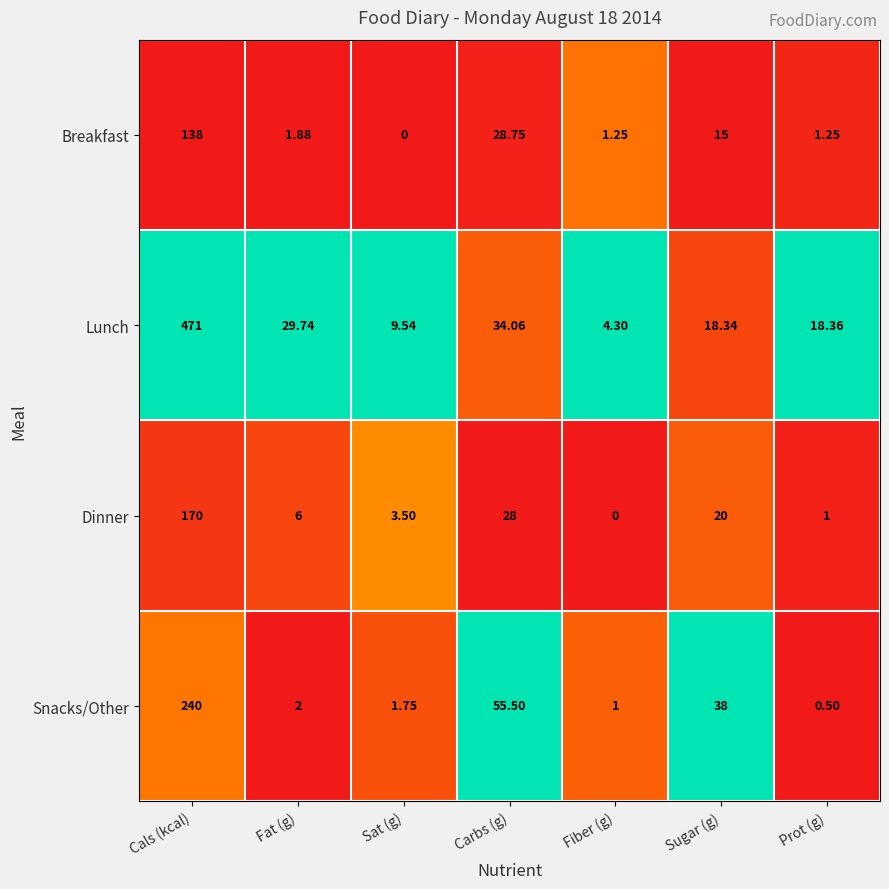

Which label corresponds to the largest value in the chart?

Cals (kcal)